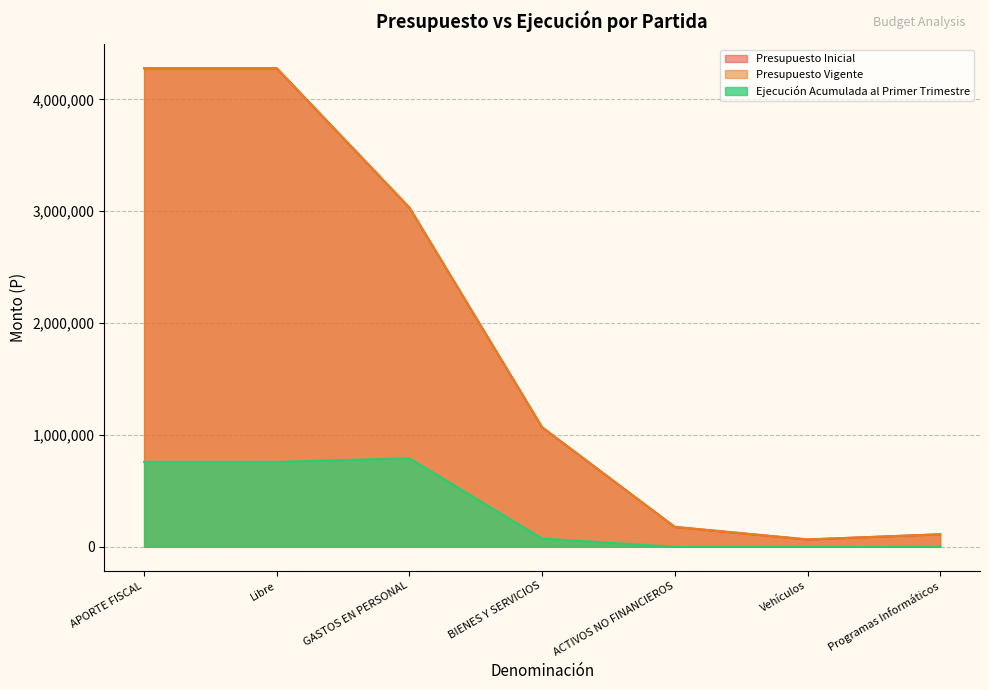

How many values in Ejecución Acumulada al Primer Trimestre are above zero?

4